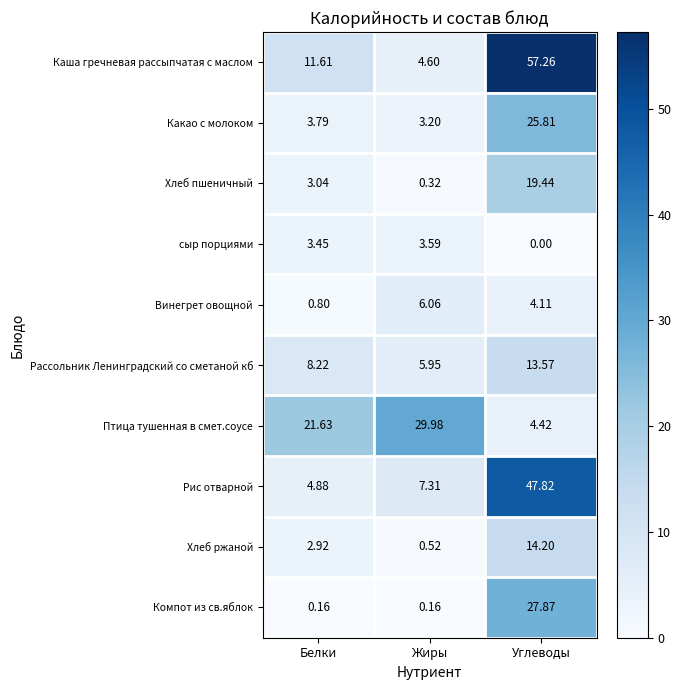

Where is Какао с молоком nearest to the value 14?

Белки